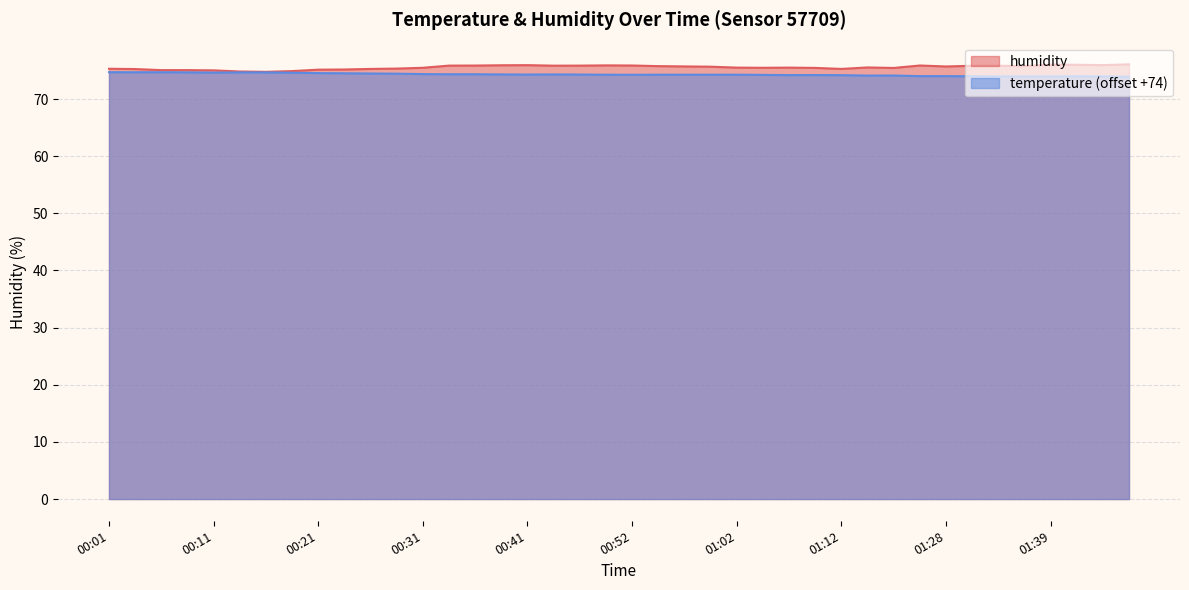

What is the total value across all series at 01:28?

149.7